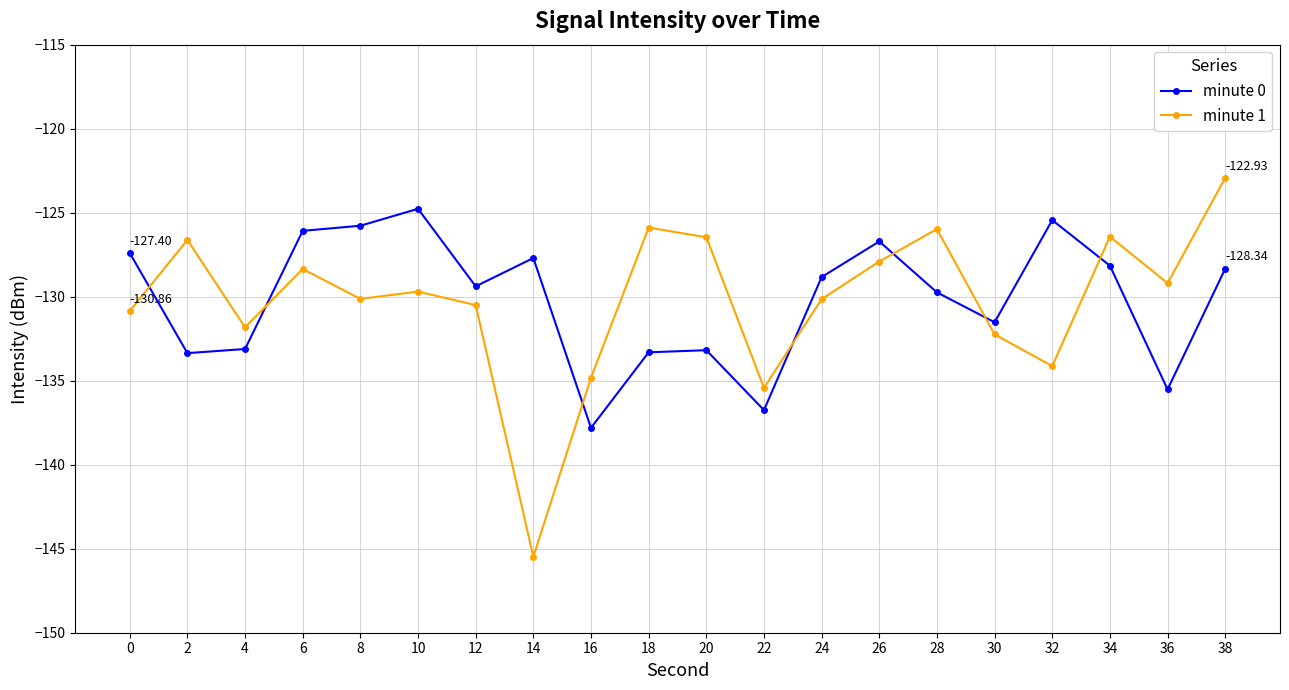

True or false: minute 0 has more than 2 interior local peaks.

True